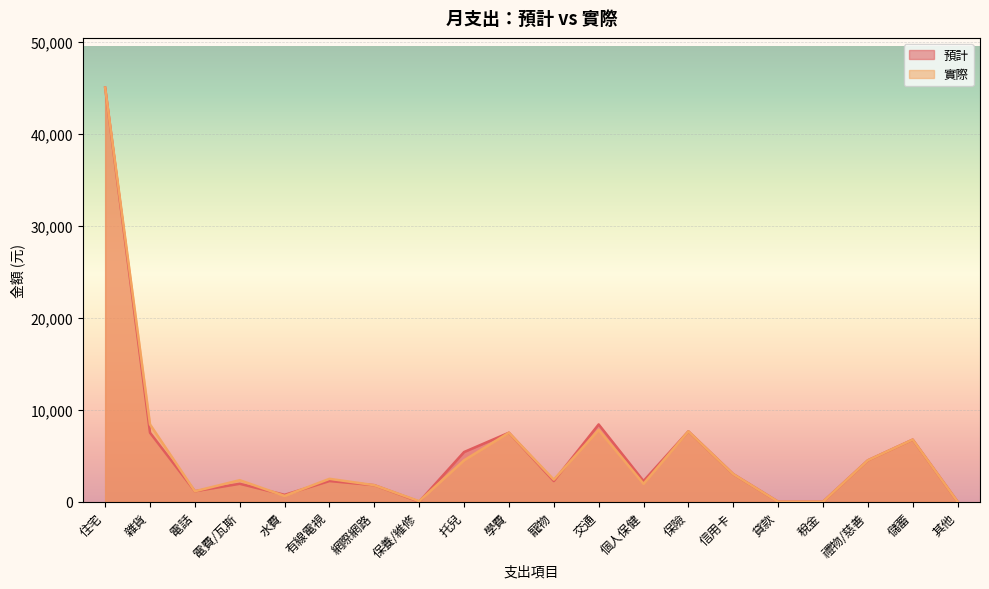

What value does the 預計 series have at 網際網路?

1800